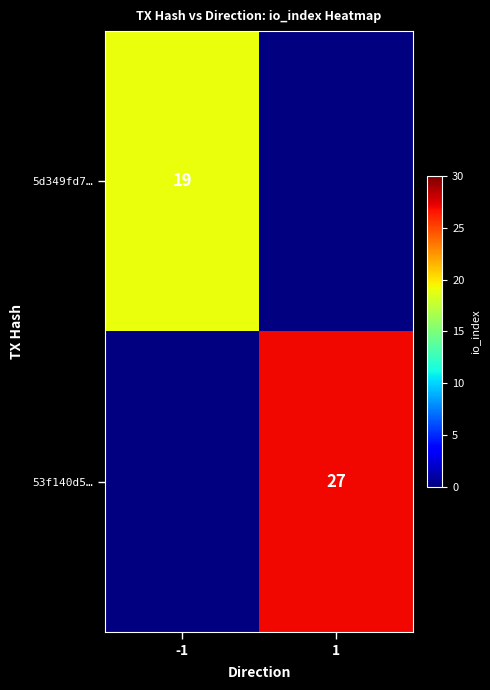

How many series are shown in this chart?

2